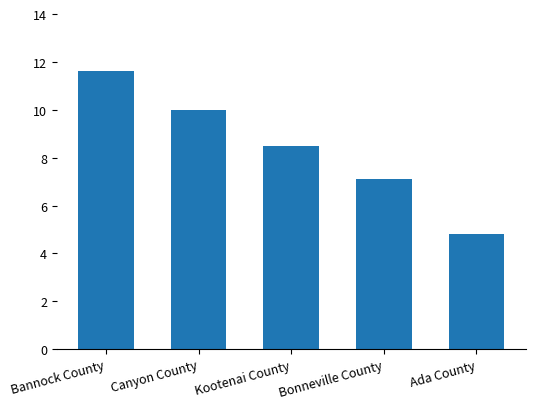

What is the smallest value displayed?

4.8